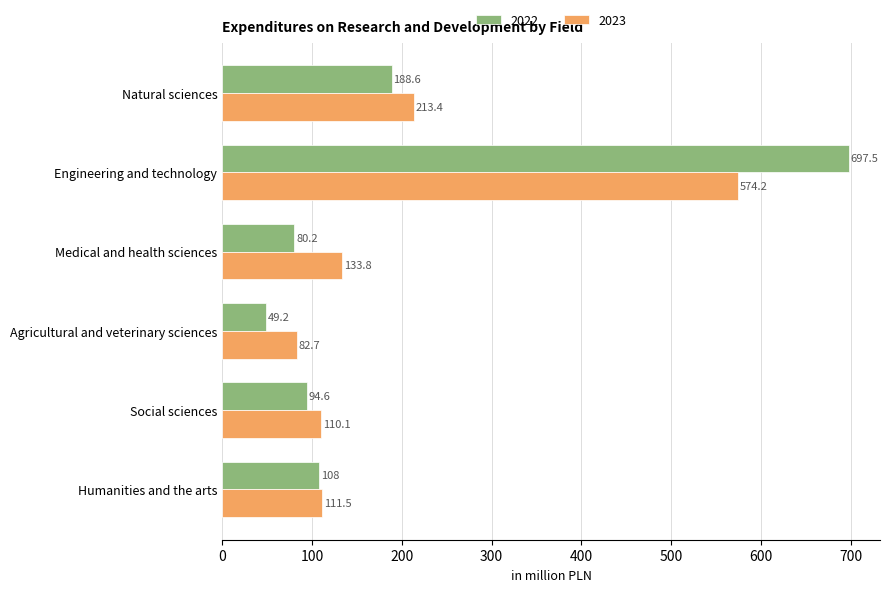

At which category does the chart reach its minimum across all series?

Agricultural and veterinary sciences